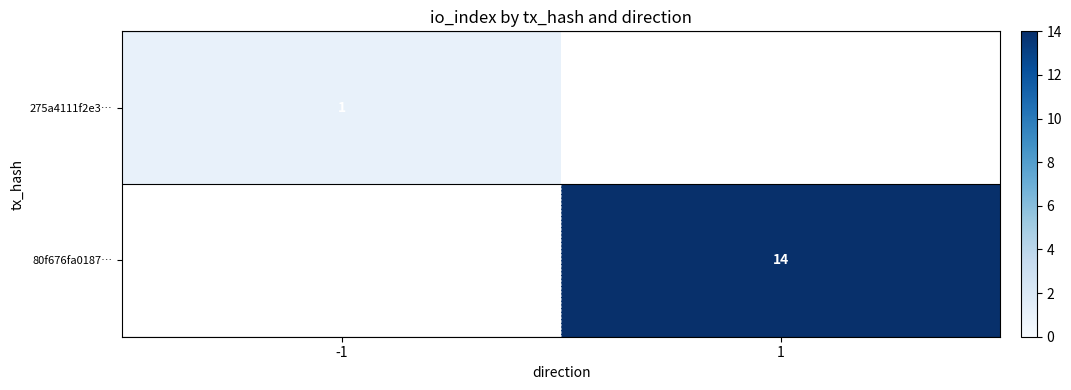

Is the value of 275a4111f2e3… at -1 greater than the value of 80f676fa0187… at 1?

No